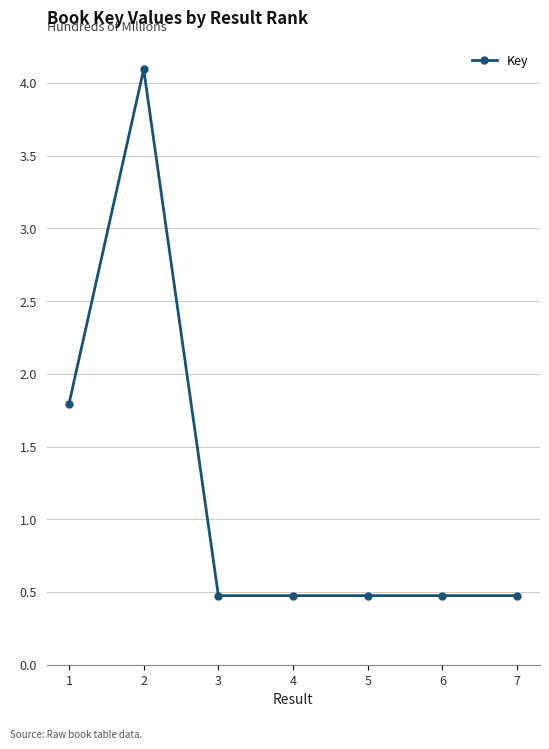

The value at 4 is 47504051. True or false?

True